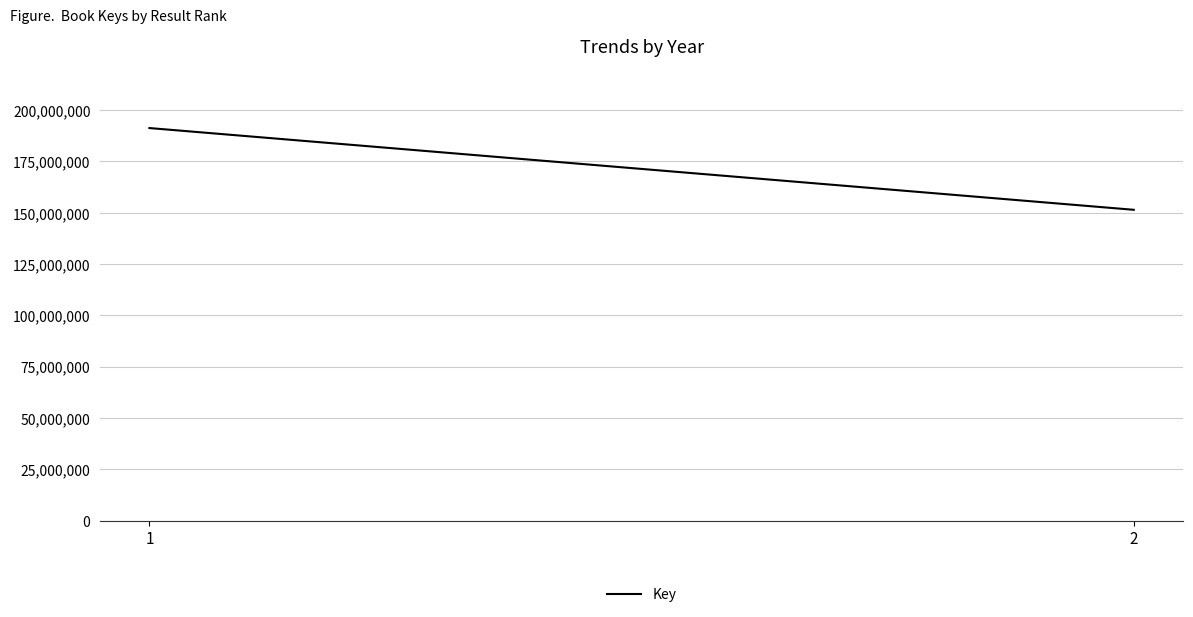

What is the sum of the values at 2 and 1?

342720326